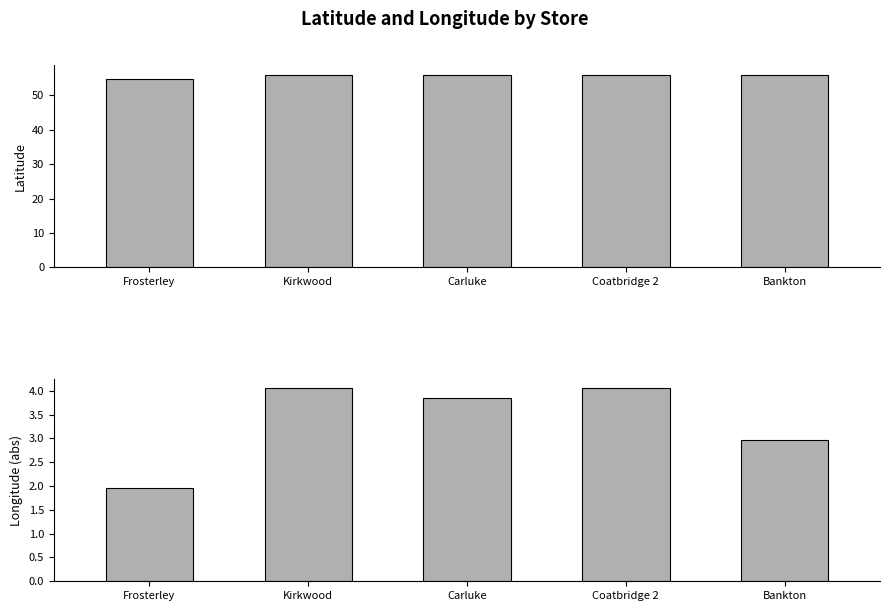

What are all the series names shown in the legend?

latitude, longitude